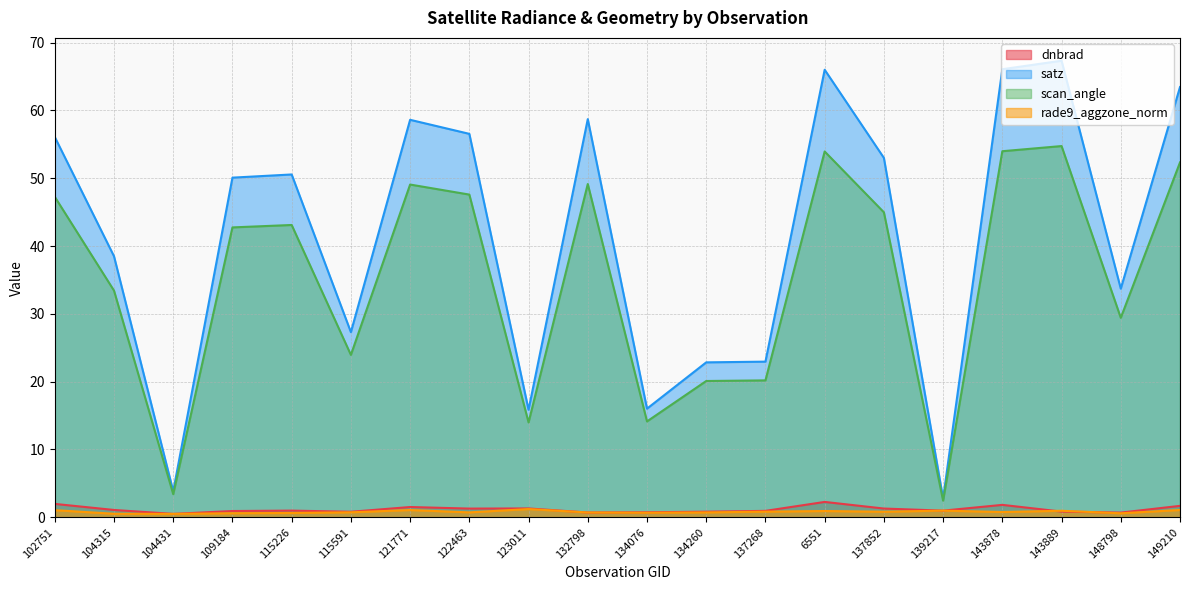

What is the average value of the dnbrad series?

1.2